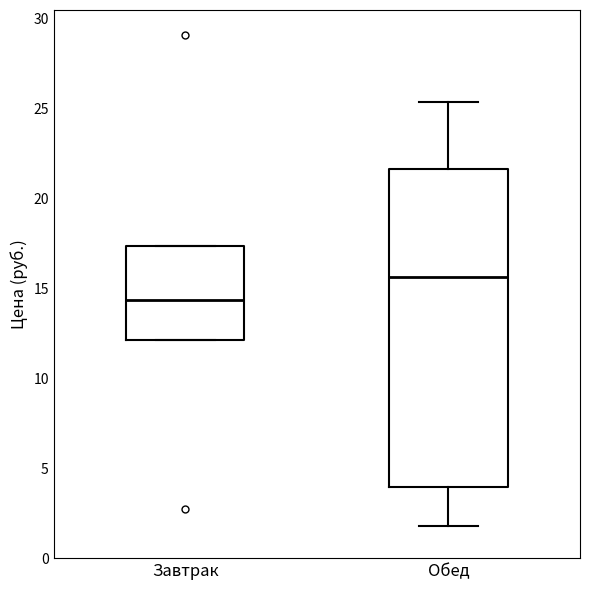

Reading left to right, transcribe this box plot: for each box, give where its median line is, the range the box spans, and where its two whiskers end, as read against the y-axis. The values are not printed on the chart, so give them approximately, as read against the axis.

Завтрак: median 14.5, box 12.0 to 17.5, whiskers 12.0 to 17.5
Обед: median 15.5, box 4.0 to 21.5, whiskers 2.0 to 25.5